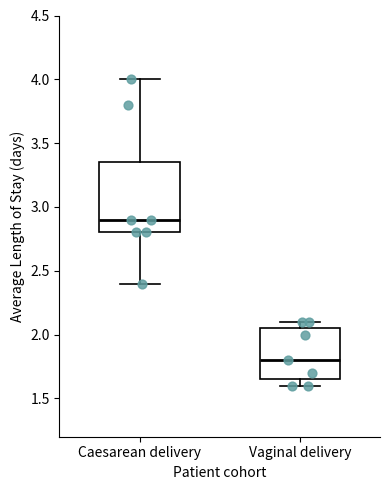

Which box's median line is the lowest?

Vaginal delivery